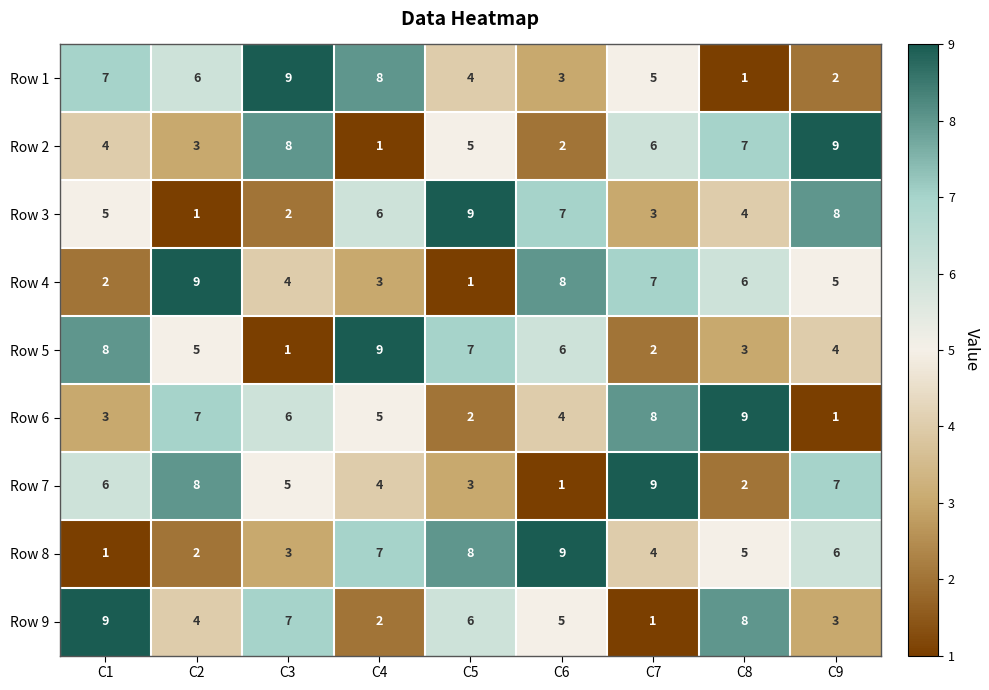

At C8, list the series in order from smallest to largest.

Row 1, Row 7, Row 5, Row 3, Row 8, Row 4, Row 2, Row 9, Row 6